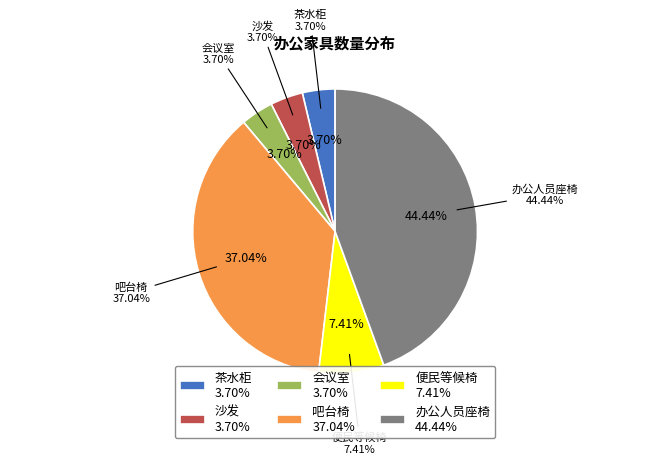

Count the number of slices in the pie.

6